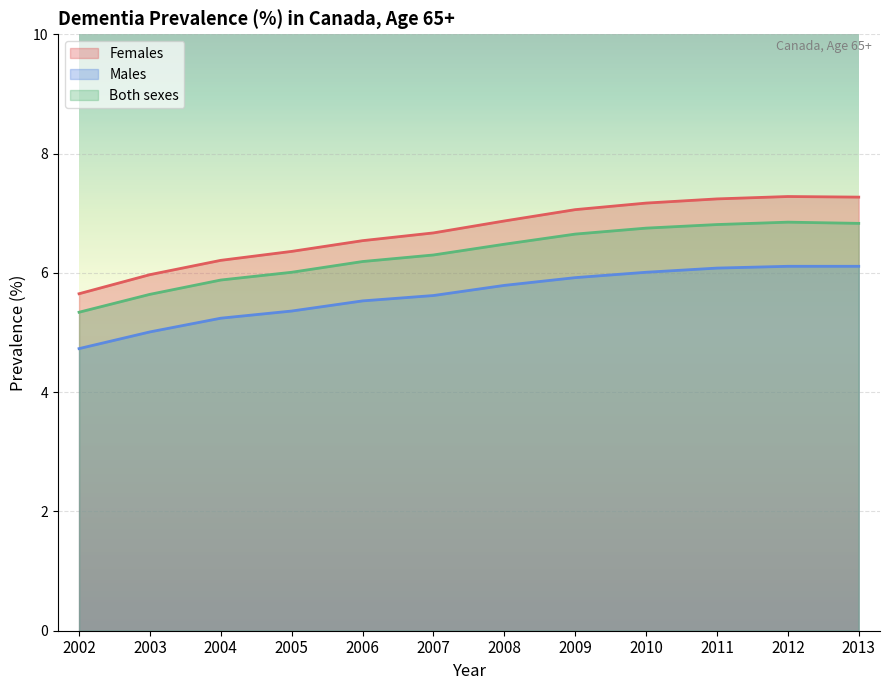

Which series has the largest total across all categories?

Females